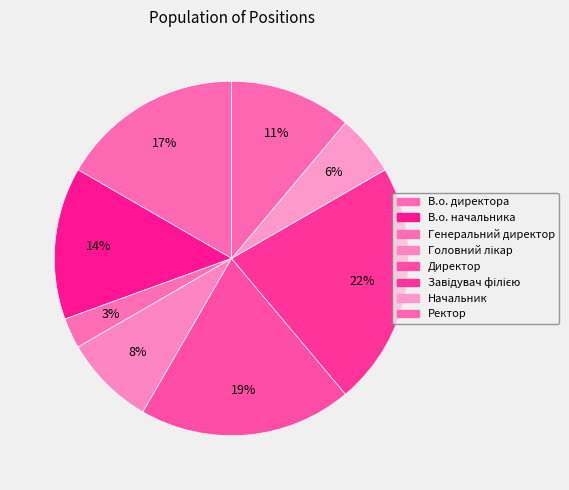

How many slices are in this pie chart?

8